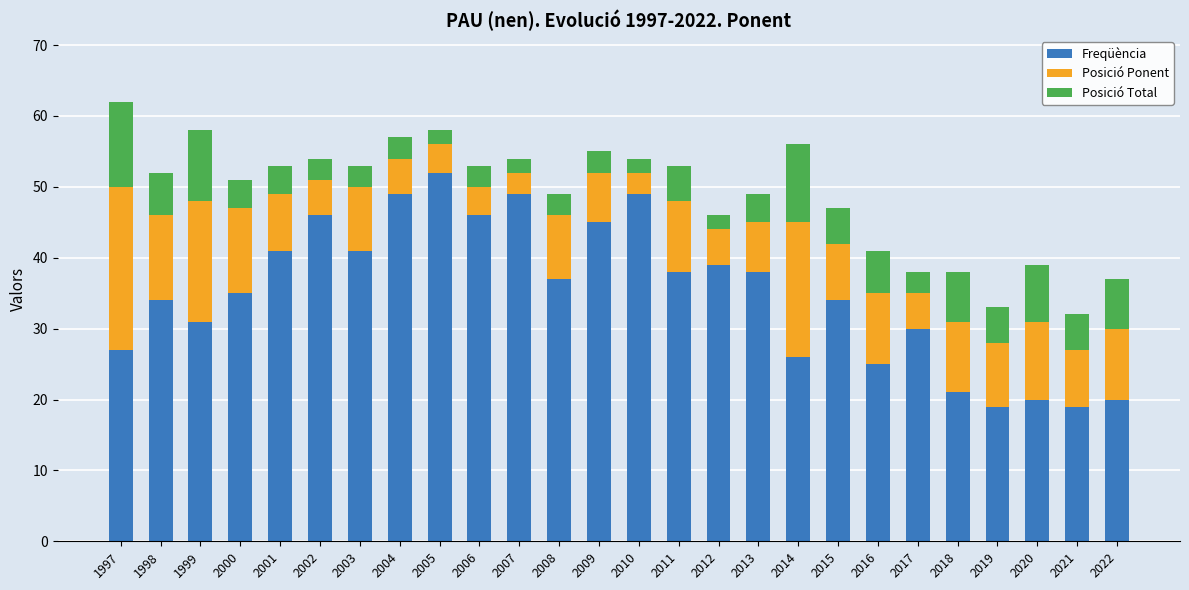

What is the total value across all series at 2010?

54